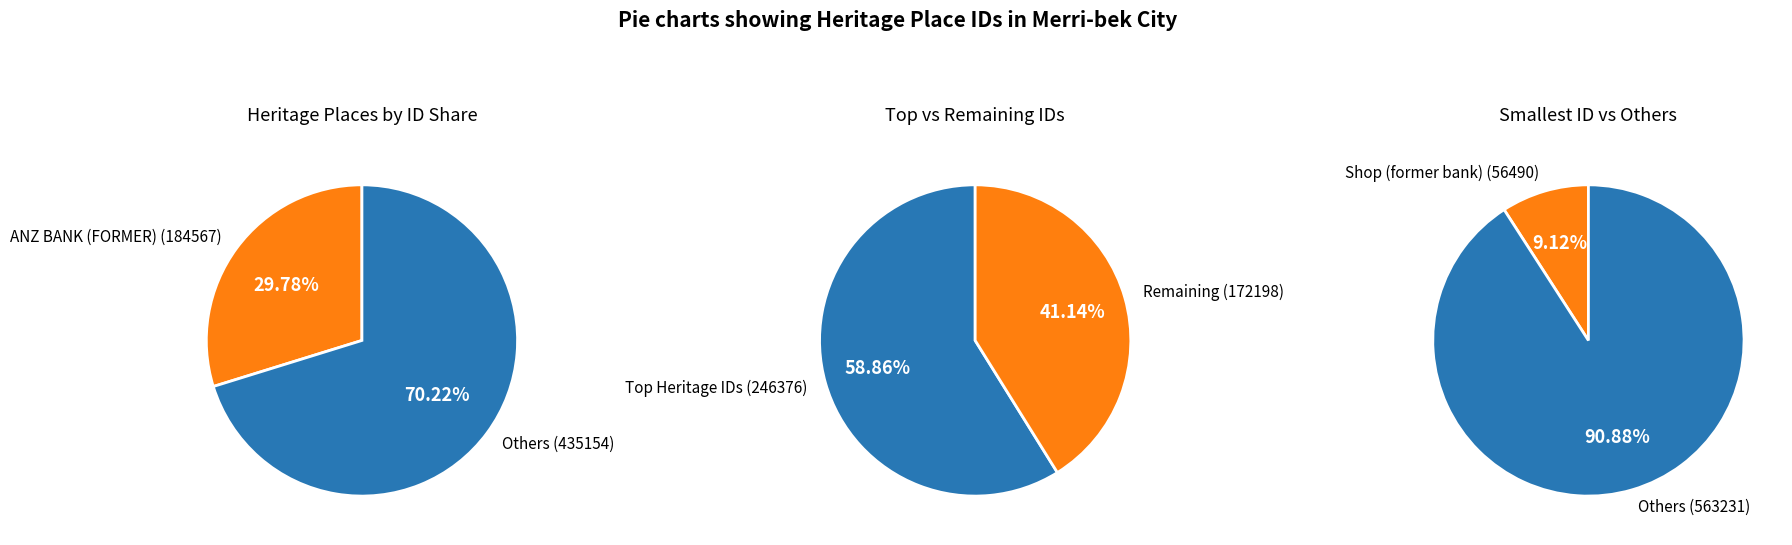

The Shop (former bank) slice represents 1% of the pie. True or false?

False